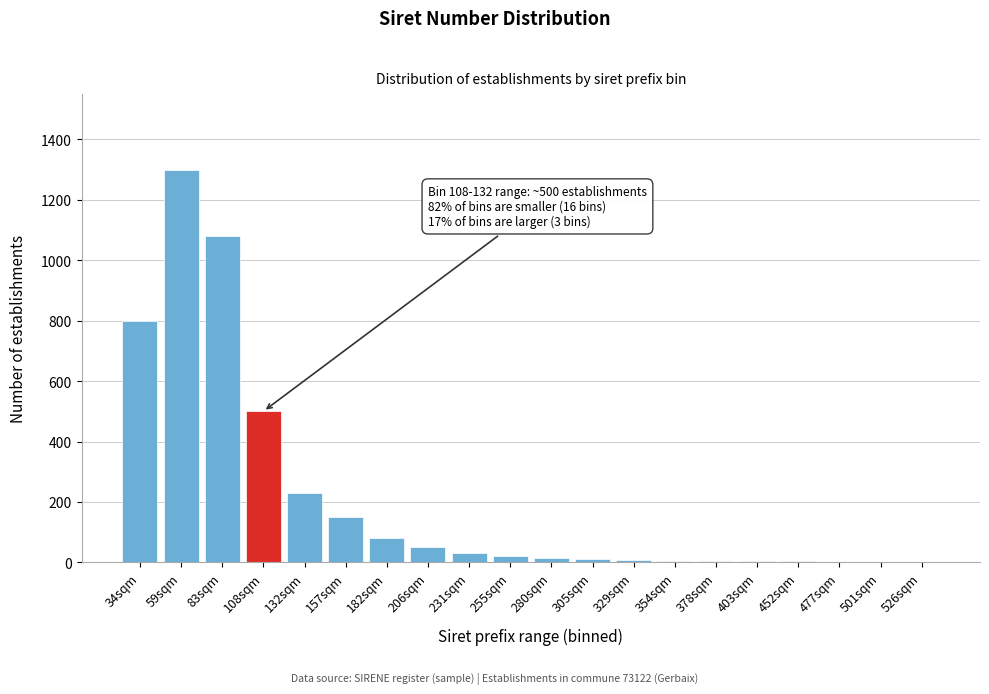

What is the sum of all values?

4296